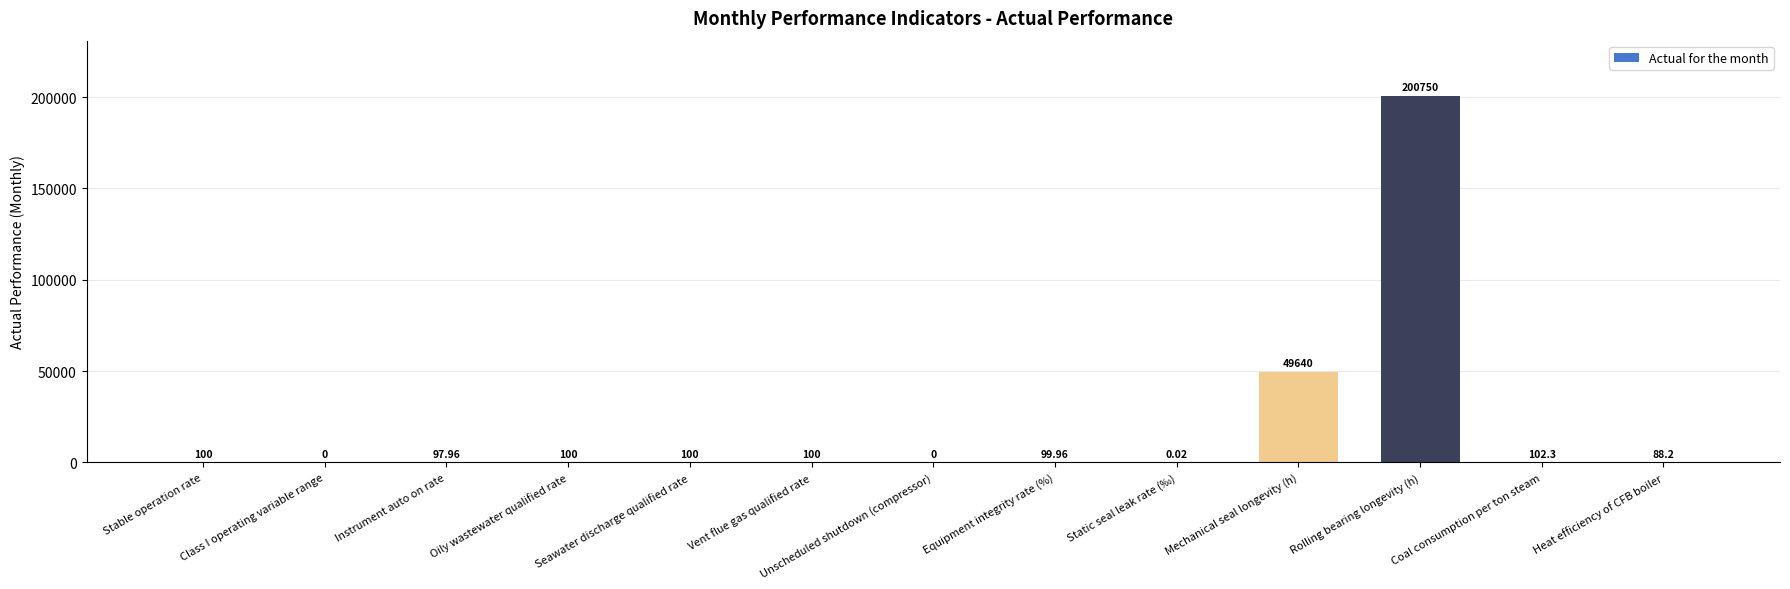

At which label is the value closest to 100375?

Mechanical seal longevity (h)